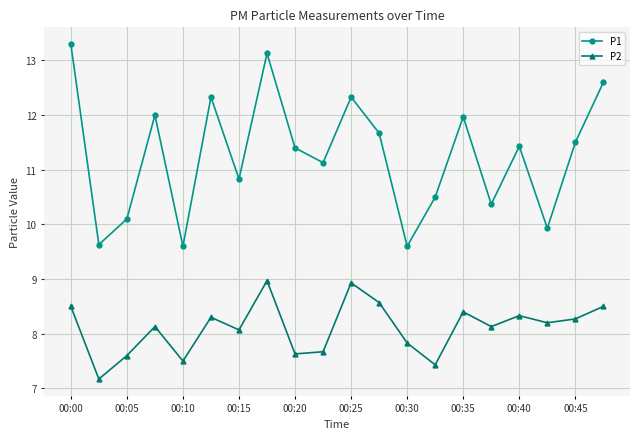

What is the value of the P2 point at the 10th from the left?

7.7